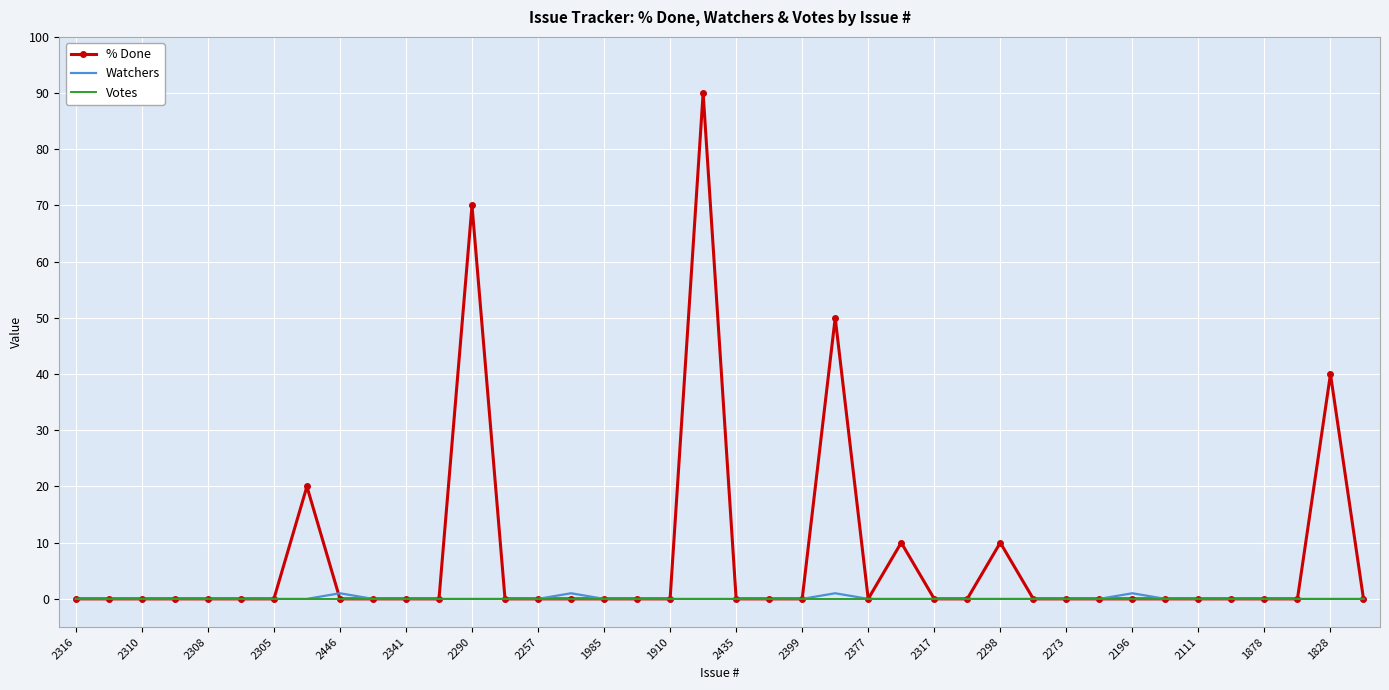

What is the greatest value displayed?

90